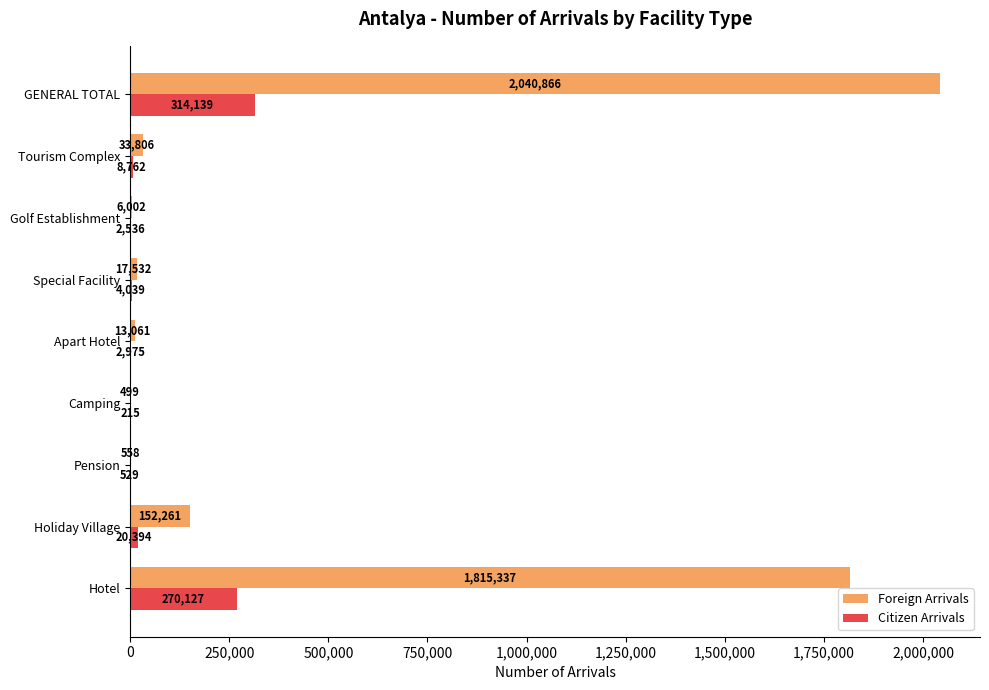

What is the sum of the Citizen Arrivals values at Pension and Camping?

744